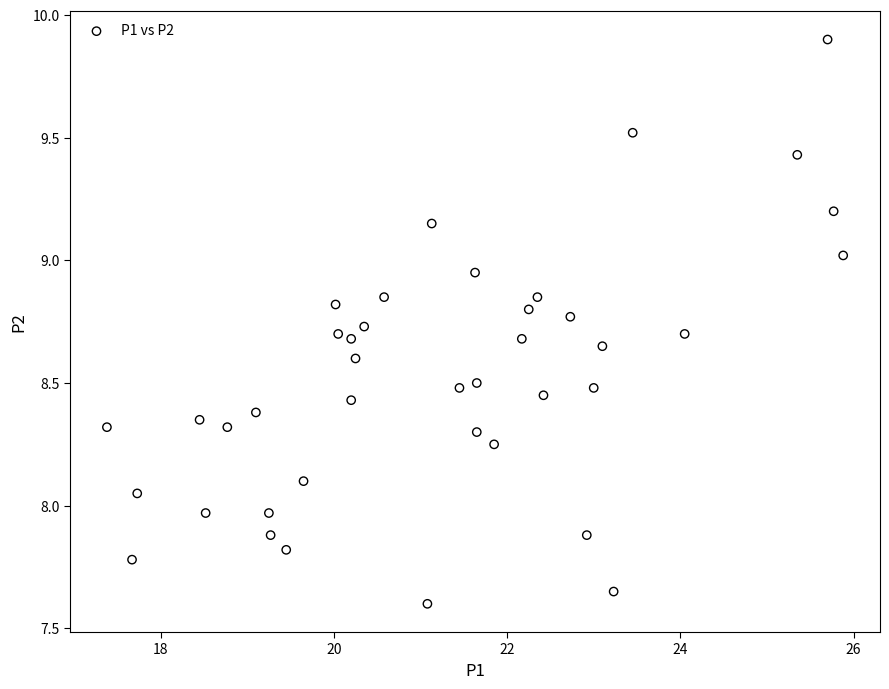

What is the range of X values (max minus min)?

8.5